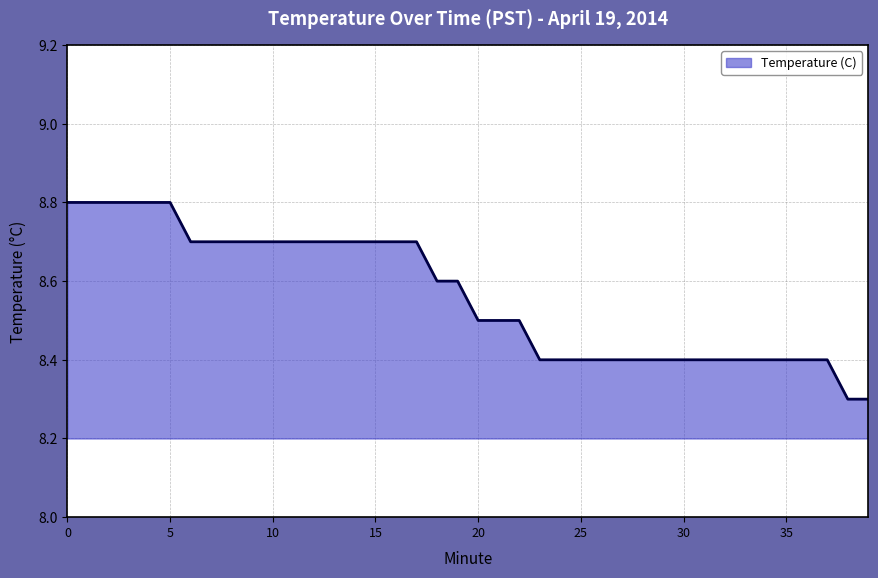

Reading right to left, list all the values displayed in this chart.

8.3	8.3	8.4	8.4	8.4	8.4	8.4	8.4	8.4	8.4	8.4	8.4	8.4	8.4	8.4	8.4	8.4	8.5	8.5	8.5	8.6	8.6	8.7	8.7	8.7	8.7	8.7	8.7	8.7	8.7	8.7	8.7	8.7	8.7	8.8	8.8	8.8	8.8	8.8	8.8